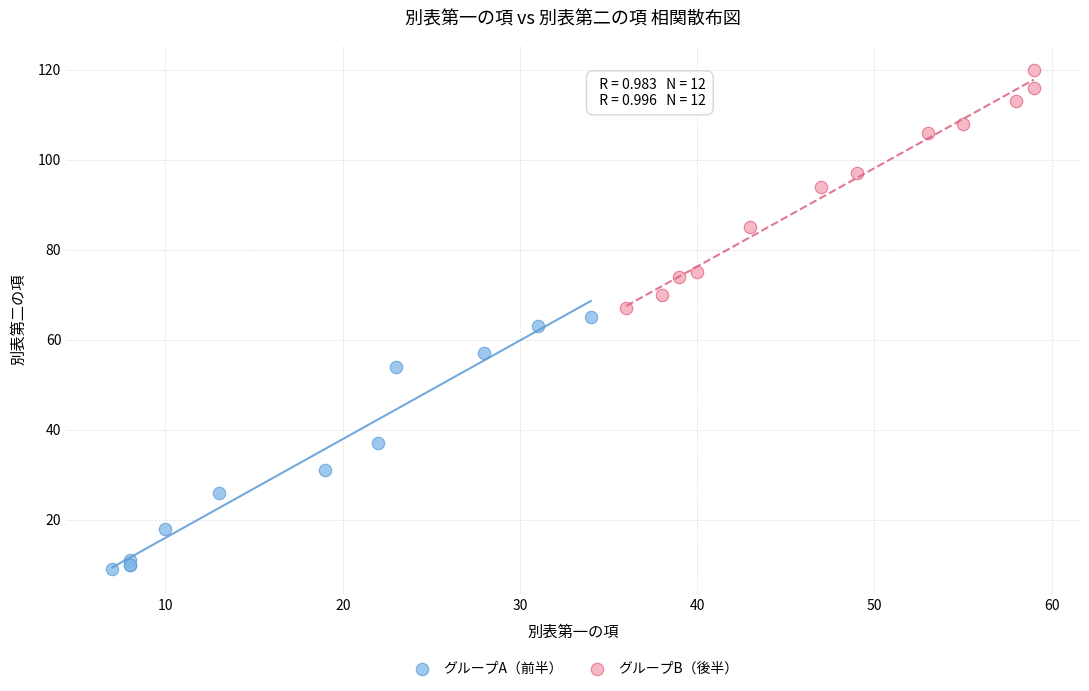

Which series has the largest Y range (max minus min)?

グループA（前半）